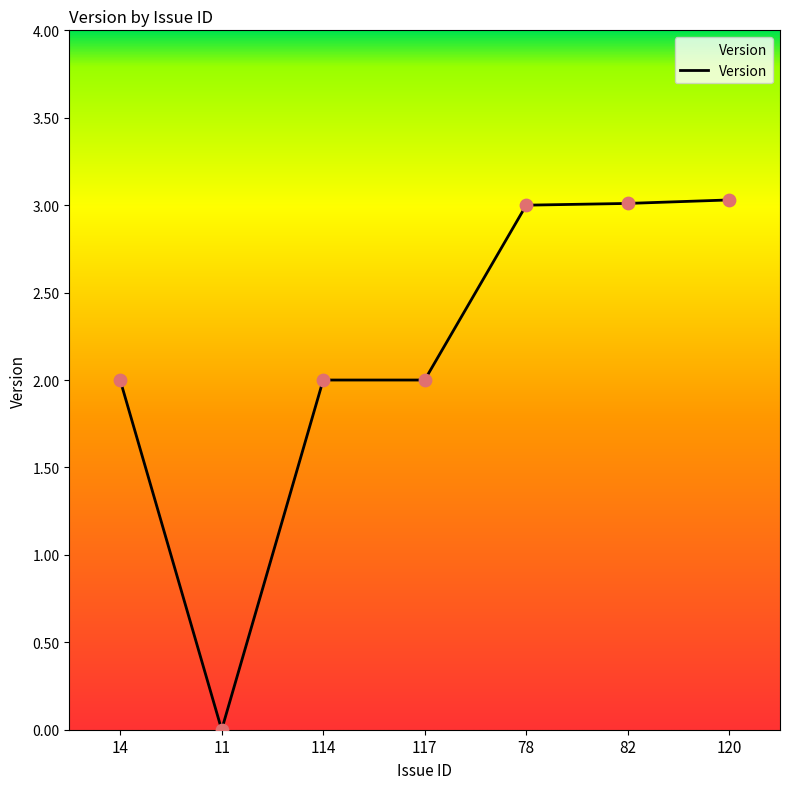

What is the change in value from 14 to 120?

+1.0